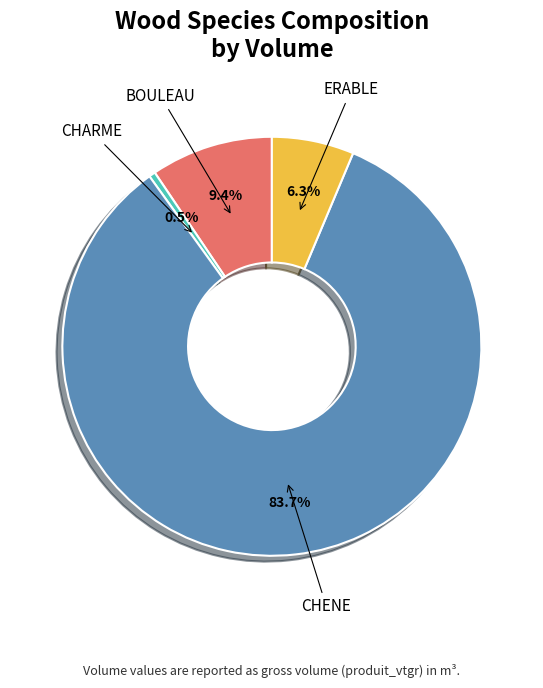

How many segments does this pie chart have?

4